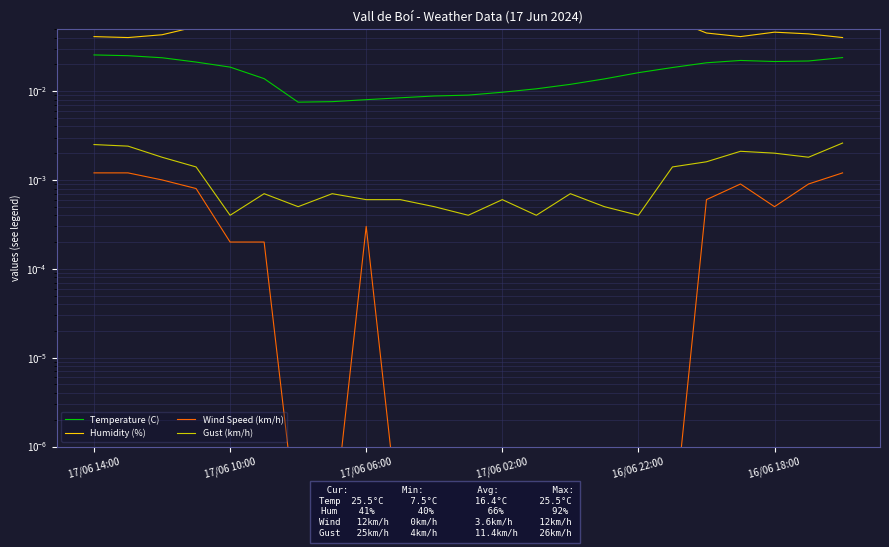

How many Gust (km/h) values are between 0 and 1?

23